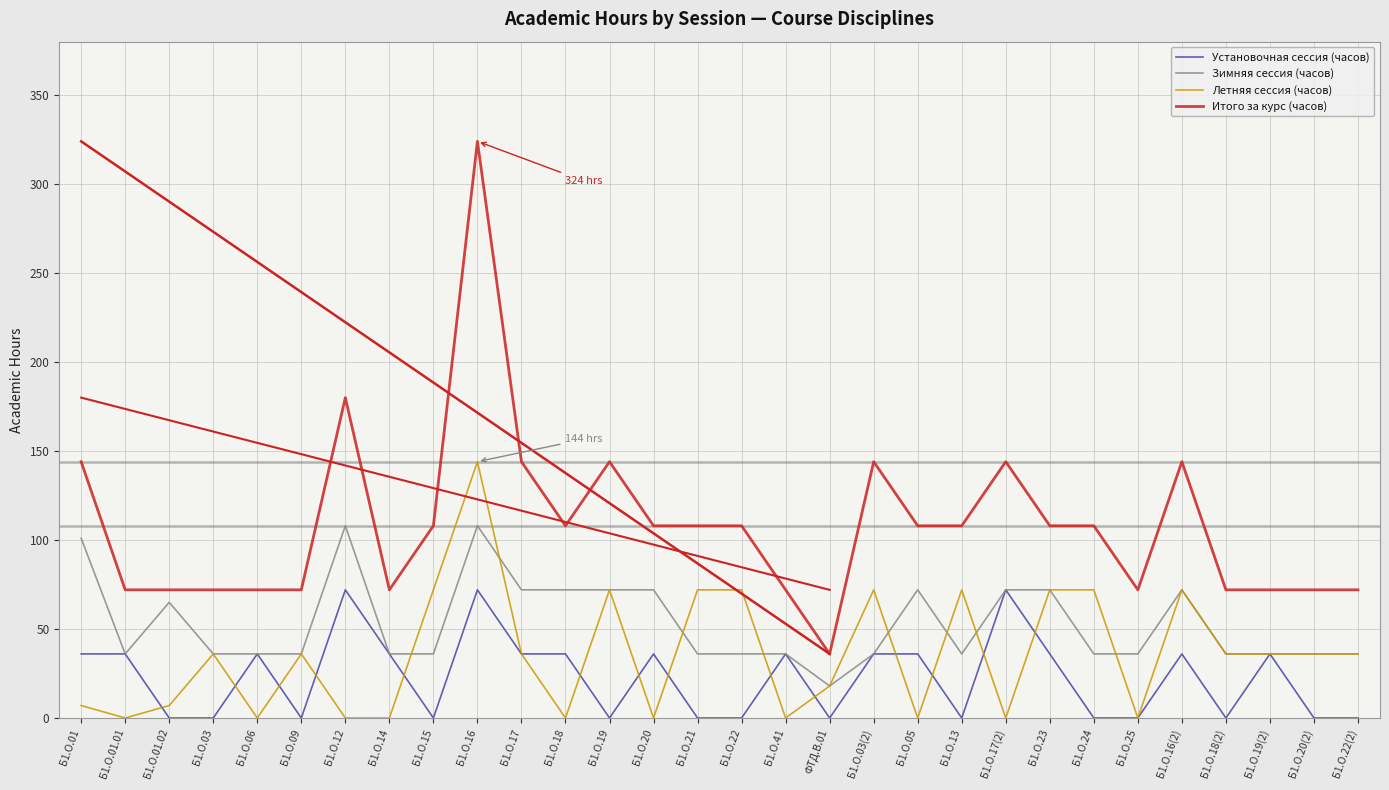

Rank the series by their average value, from lowest to highest.

Установочная сессия (часов), Летняя сессия (часов), Зимняя сессия (часов), Итого за курс (часов)